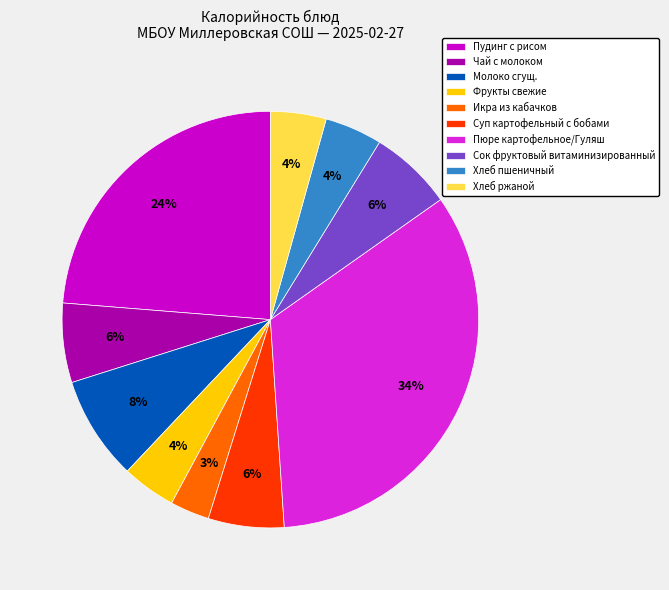

To the nearest percent, what is the average slice percentage?

10%